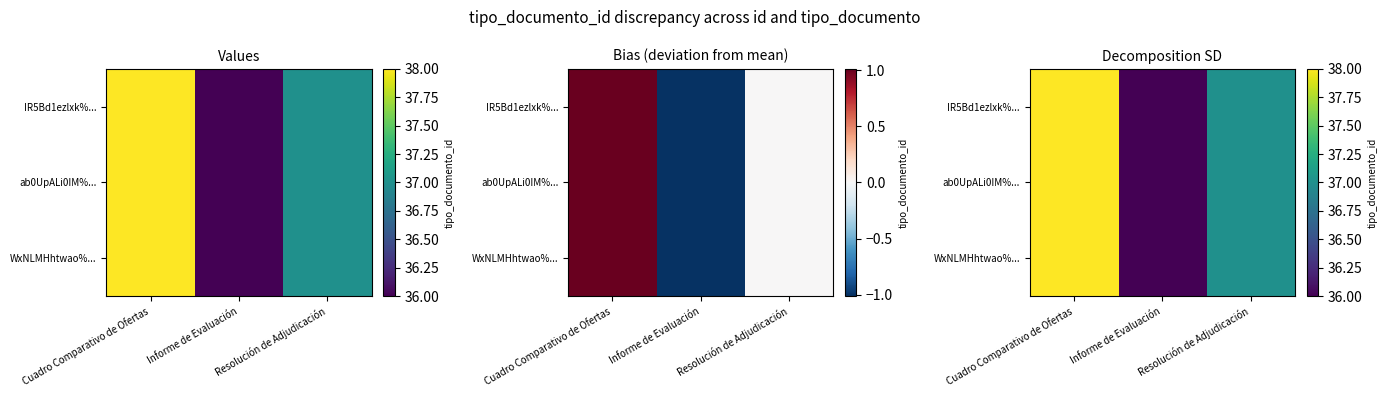

The WxNLMHhtwao%... series shows 55 at Cuadro Comparativo de Ofertas. True or false?

False